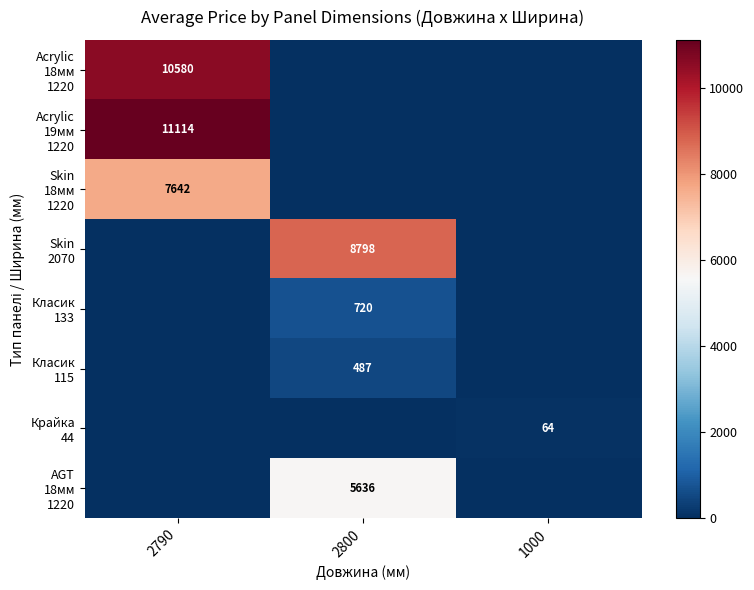

What is the maximum value shown in the chart?

11113.6